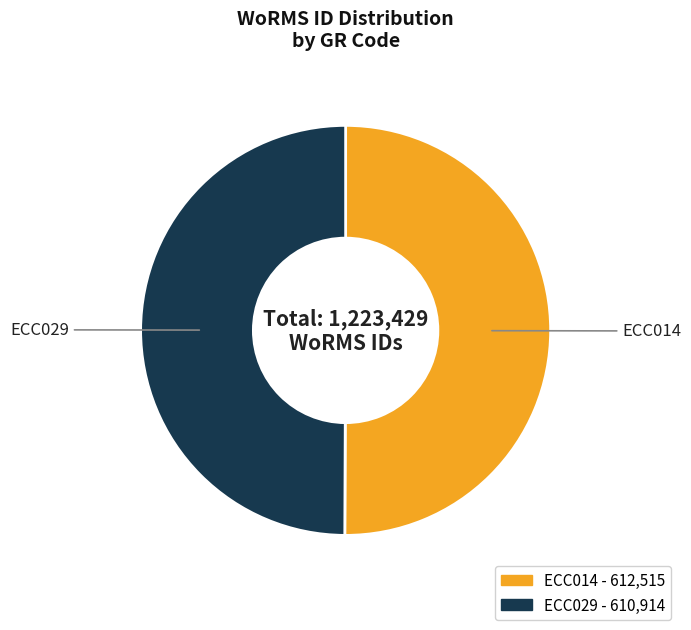

The ECC014 slice represents 50% of the pie. True or false?

True